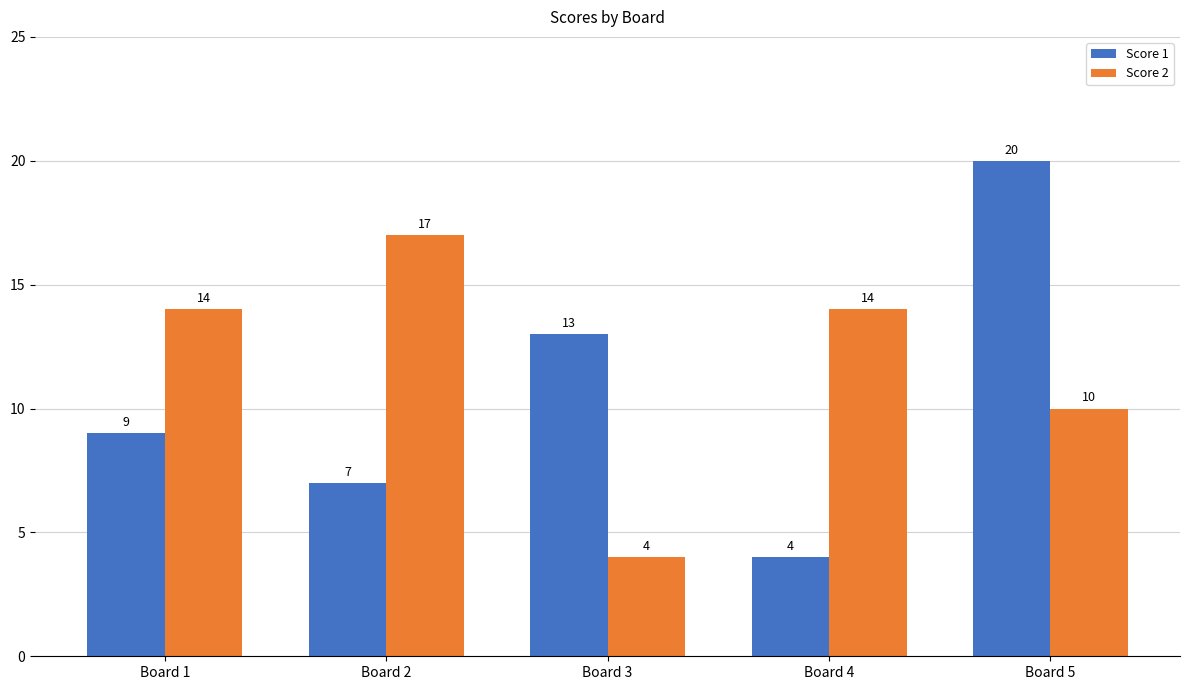

List the series in order of their overall mean, lowest first.

Score 1, Score 2